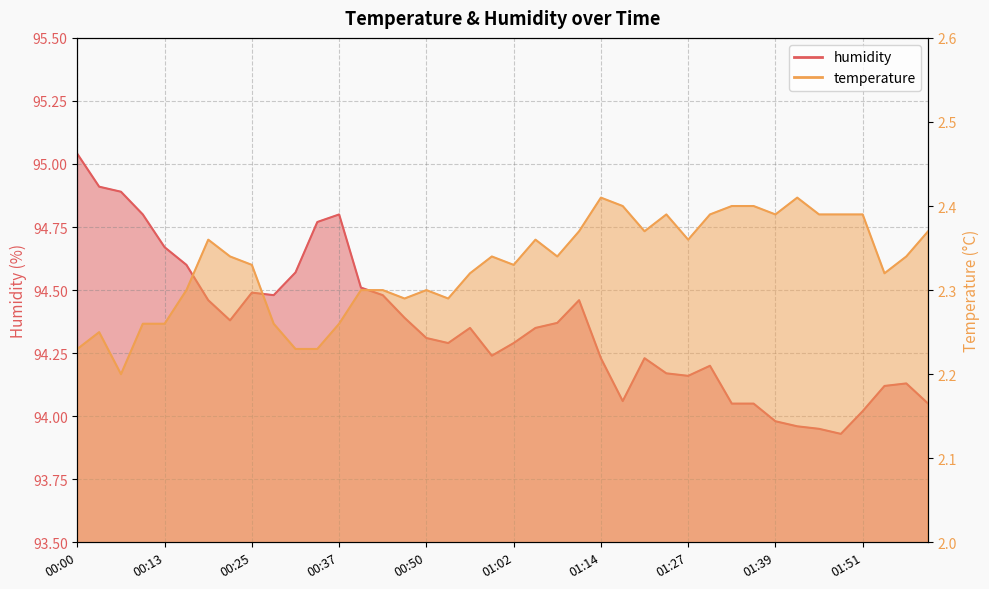

What is the label of the 13th point from the right?

01:23